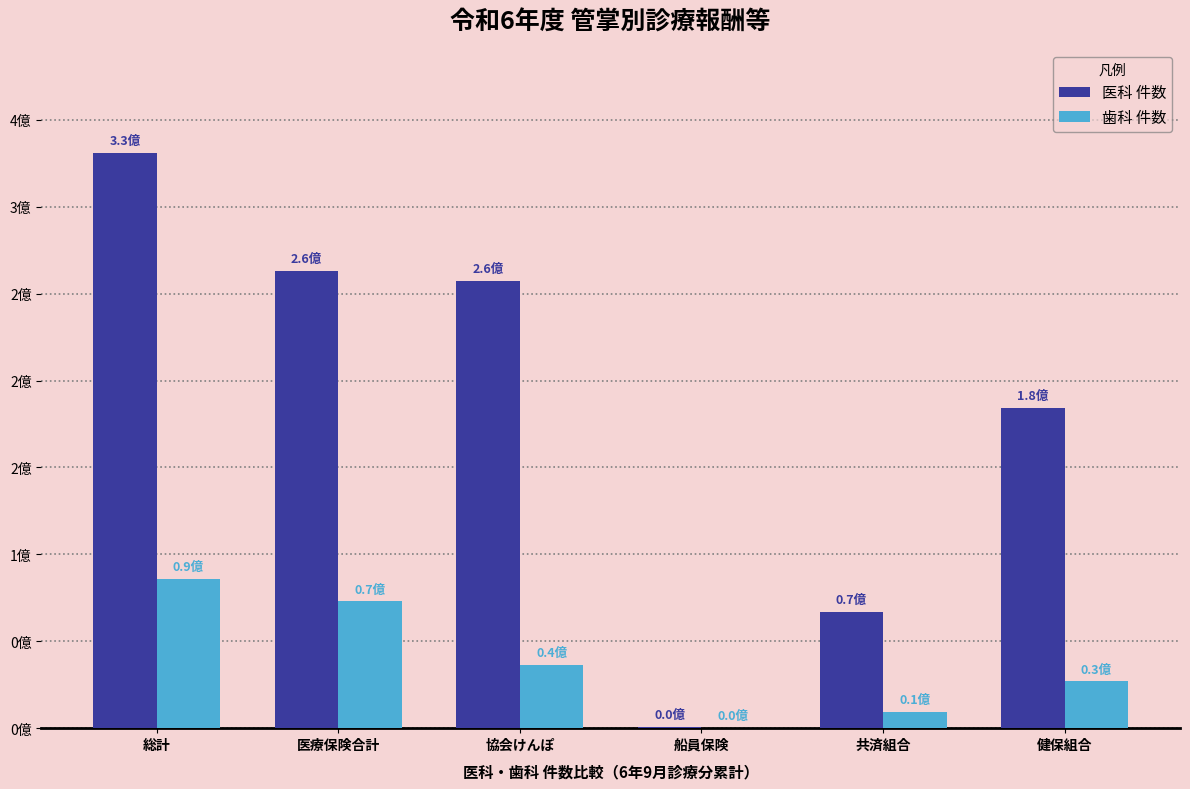

Which series has the widest spread of values?

医科 件数